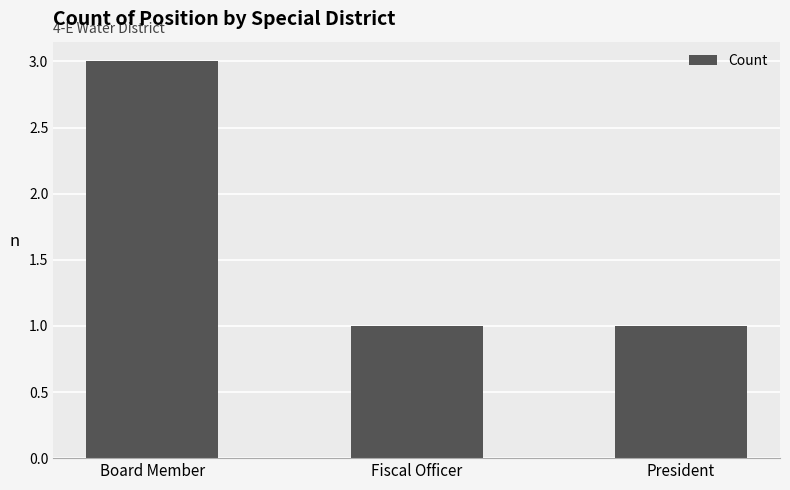

What is the difference between the maximum and minimum values?

2